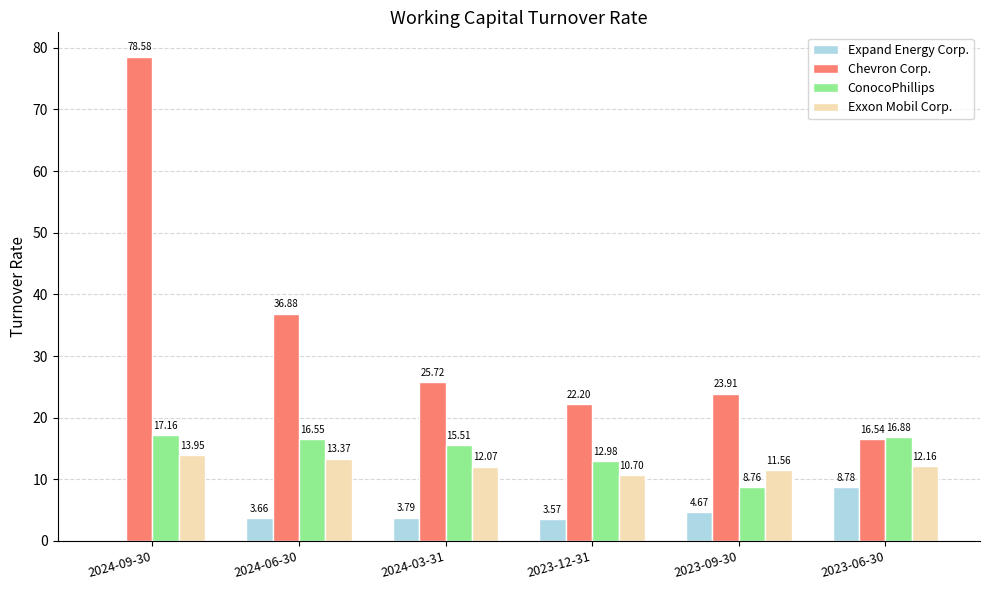

What are all the series names shown in the legend?

Expand Energy Corp., Chevron Corp., ConocoPhillips, Exxon Mobil Corp.